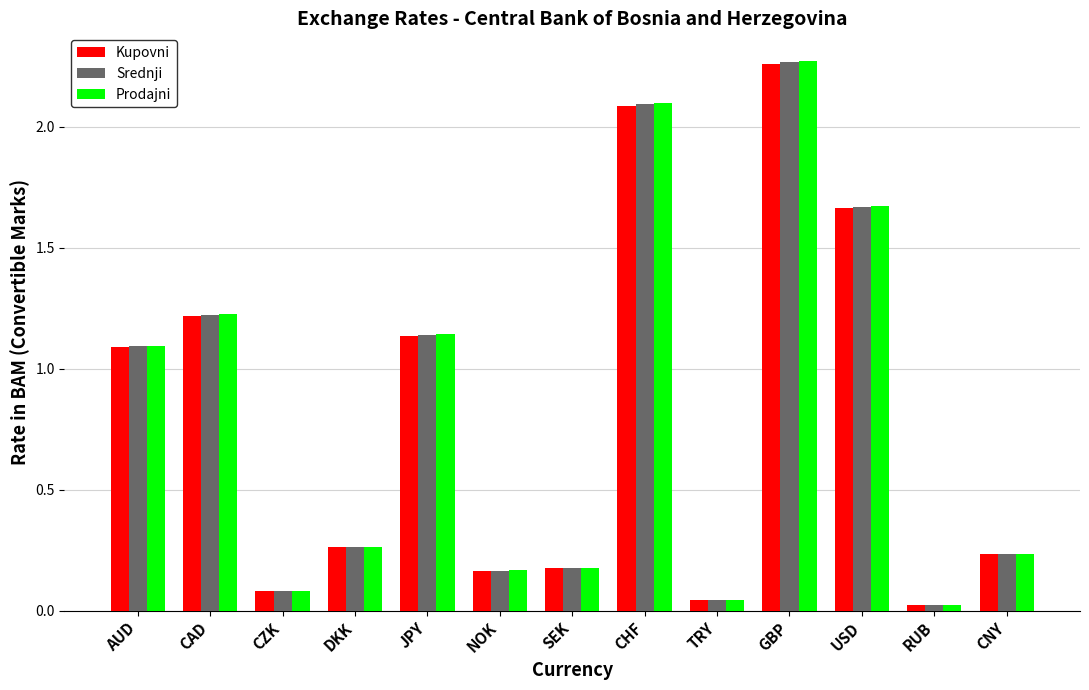

Where is Srednji nearest to the value 1?

AUD